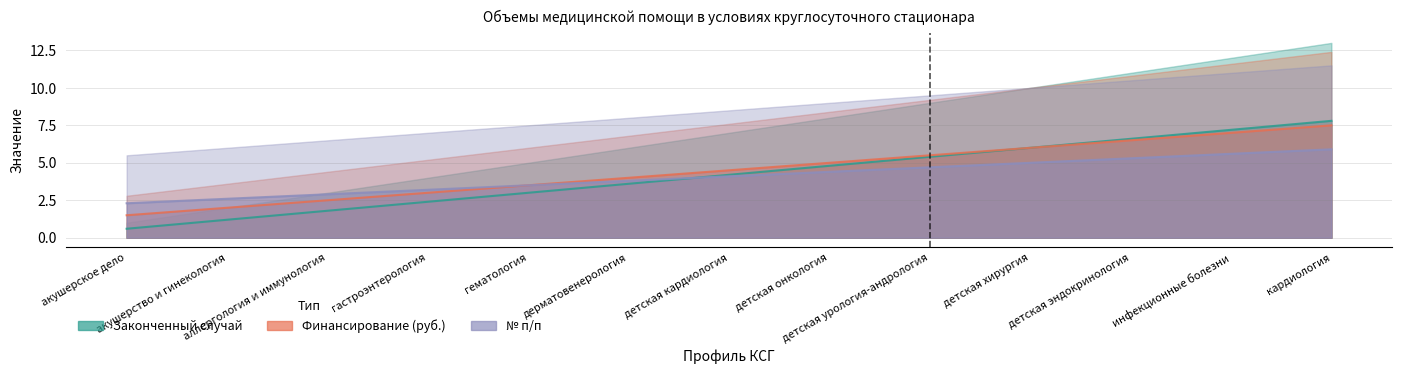

What is the difference between the maximum and second lowest values in the Законченный случай series?

6.6